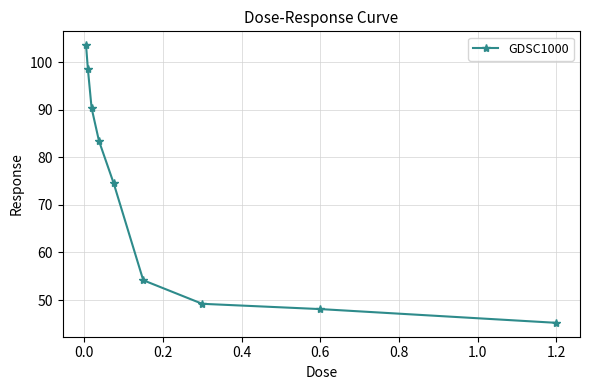

What is the value of the 3rd point from the left?

90.4